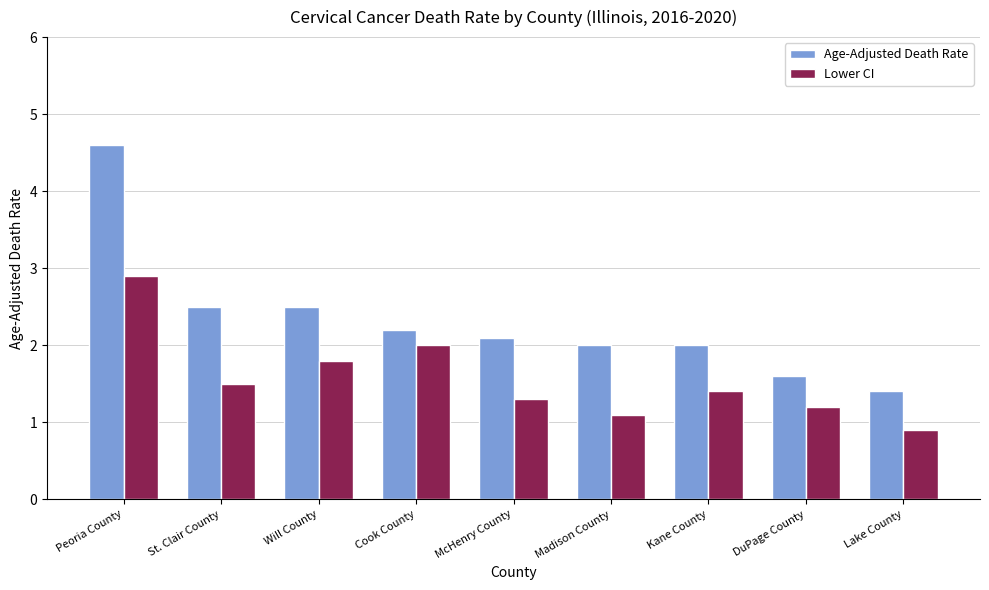

What is the difference between the second highest and minimum values in the Age-Adjusted Death Rate series?

1.1